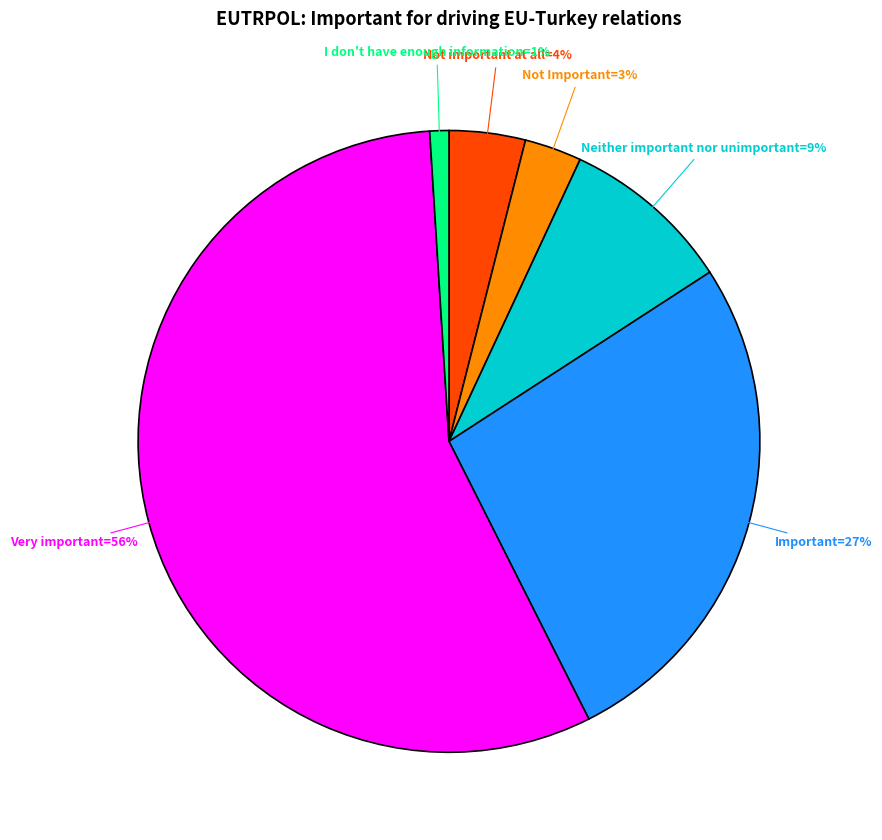

Is there a majority slice in this chart?

Yes